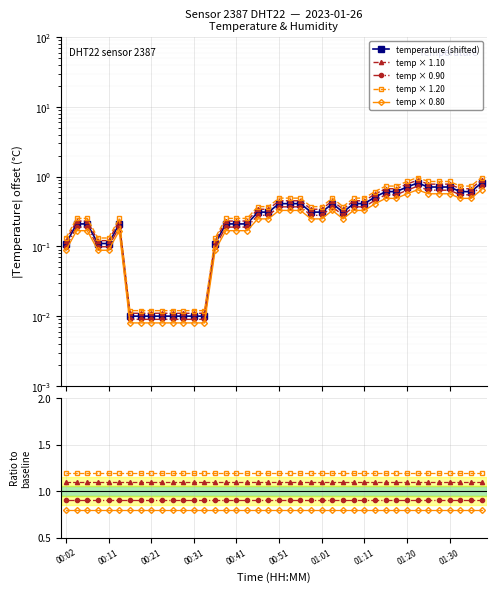

What is the highest value of the temp × 0.90 series?

0.9